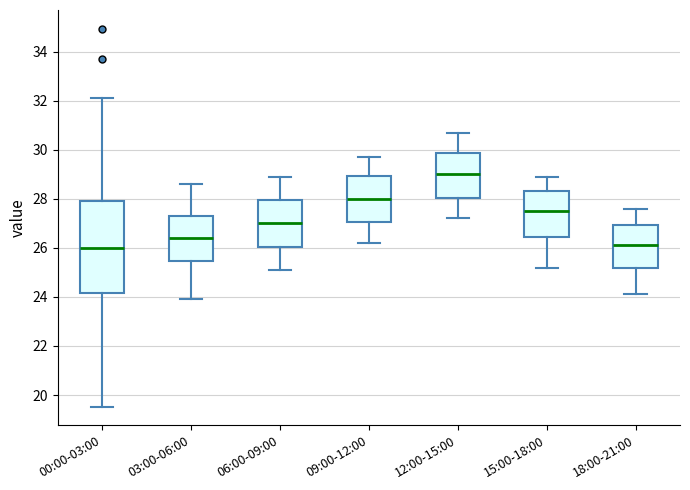

Reading left to right, transcribe this box plot: for each box, give where its median line is, the range the box spans, and where its two whiskers end, as read against the y-axis. The values are not printed on the chart, so give them approximately, as read against the axis.

00:00-03:00: median 26.0, box 24.2 to 28.0, whiskers 19.6 to 32.2
03:00-06:00: median 26.4, box 25.4 to 27.4, whiskers 24.0 to 28.6
06:00-09:00: median 27.0, box 26.0 to 28.0, whiskers 25.2 to 29.0
09:00-12:00: median 28.0, box 27.0 to 29.0, whiskers 26.2 to 29.8
12:00-15:00: median 29.0, box 28.0 to 29.8, whiskers 27.2 to 30.8
15:00-18:00: median 27.6, box 26.4 to 28.4, whiskers 25.2 to 29.0
18:00-21:00: median 26.2, box 25.2 to 27.0, whiskers 24.2 to 27.6